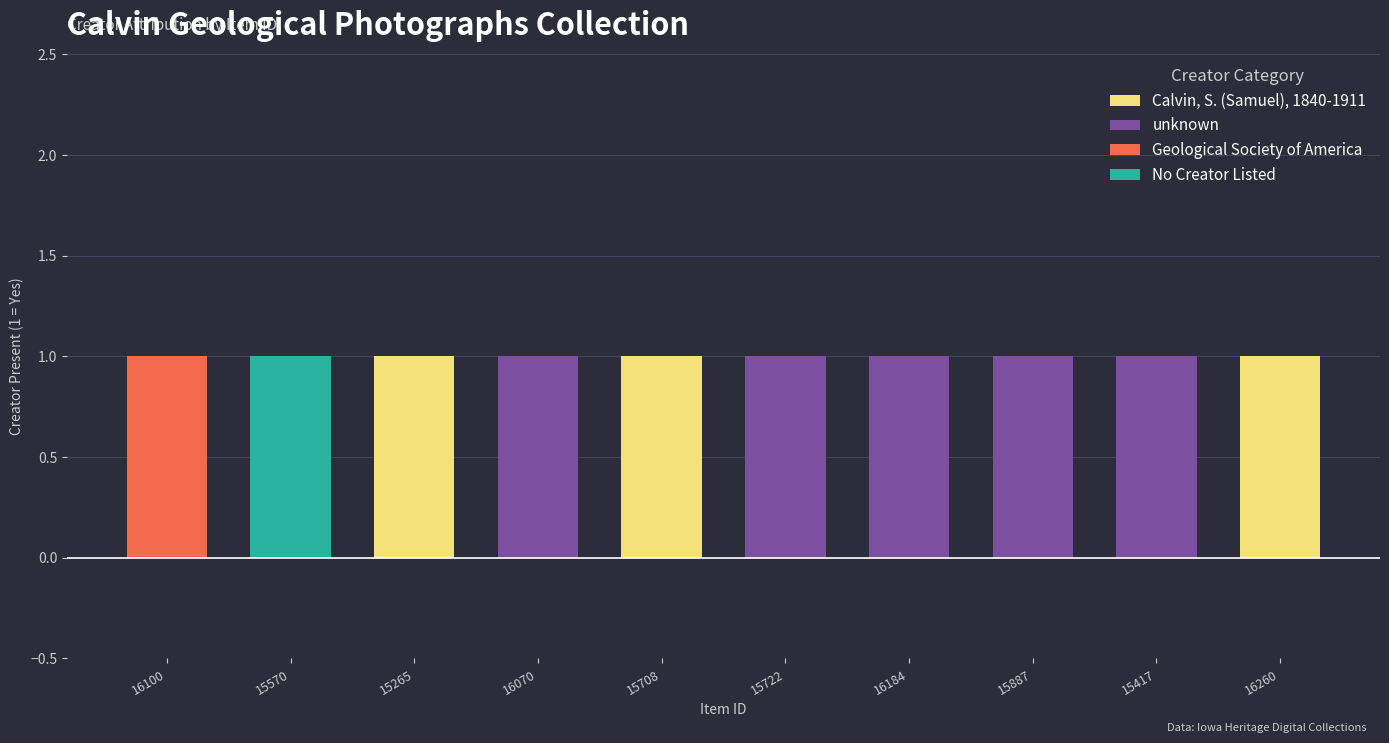

Between 15722 and 16260, which series saw the biggest shift?

Calvin, S. (Samuel), 1840-1911